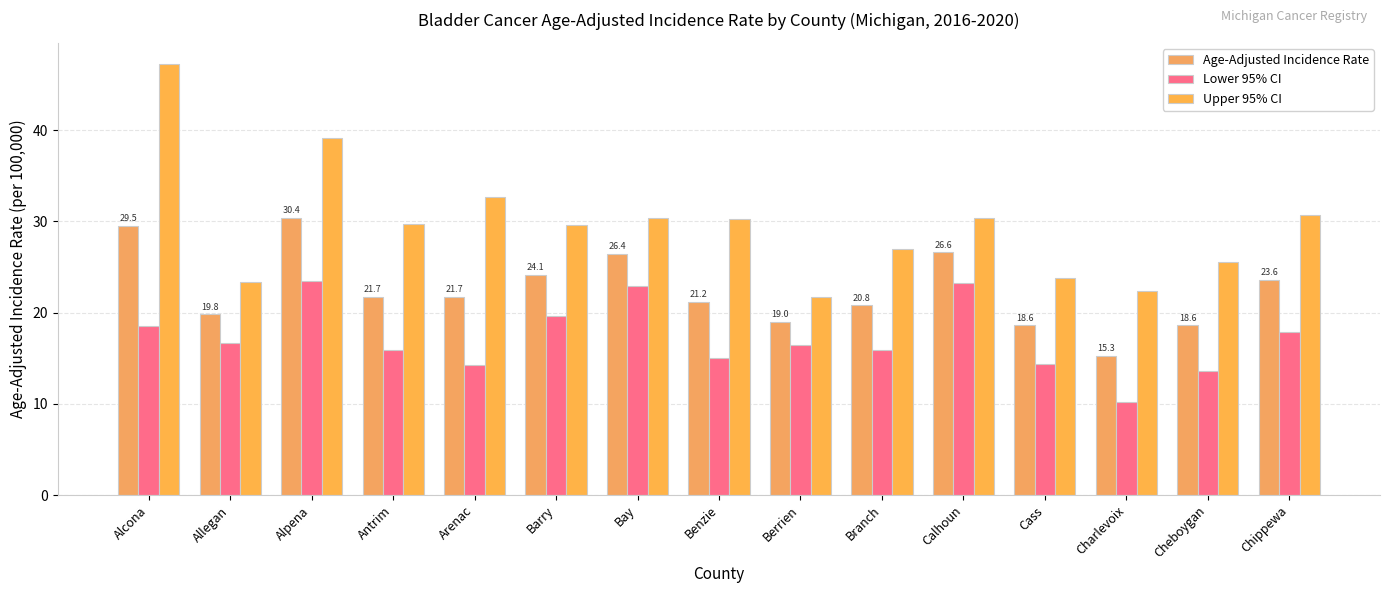

List the labels in order of Upper 95% CI value, smallest first.

Berrien, Charlevoix, Allegan, Cass, Cheboygan, Branch, Barry, Antrim, Benzie, Bay, Calhoun, Chippewa, Arenac, Alpena, Alcona